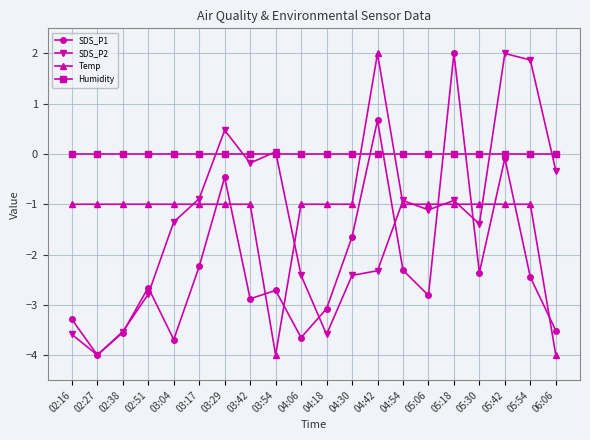

Where do SDS_P1 and Temp first cross each other?

03:17 and 03:29